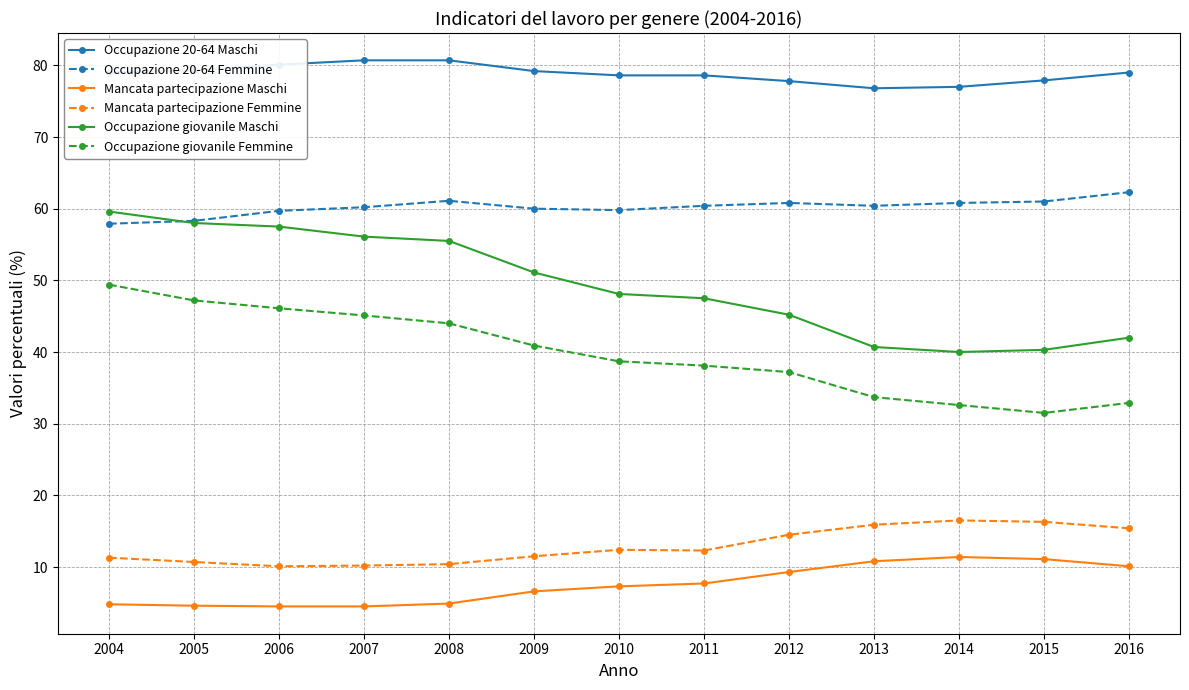

True or false: Occupazione giovanile Femmine and Occupazione giovanile Maschi intersect in this chart.

False